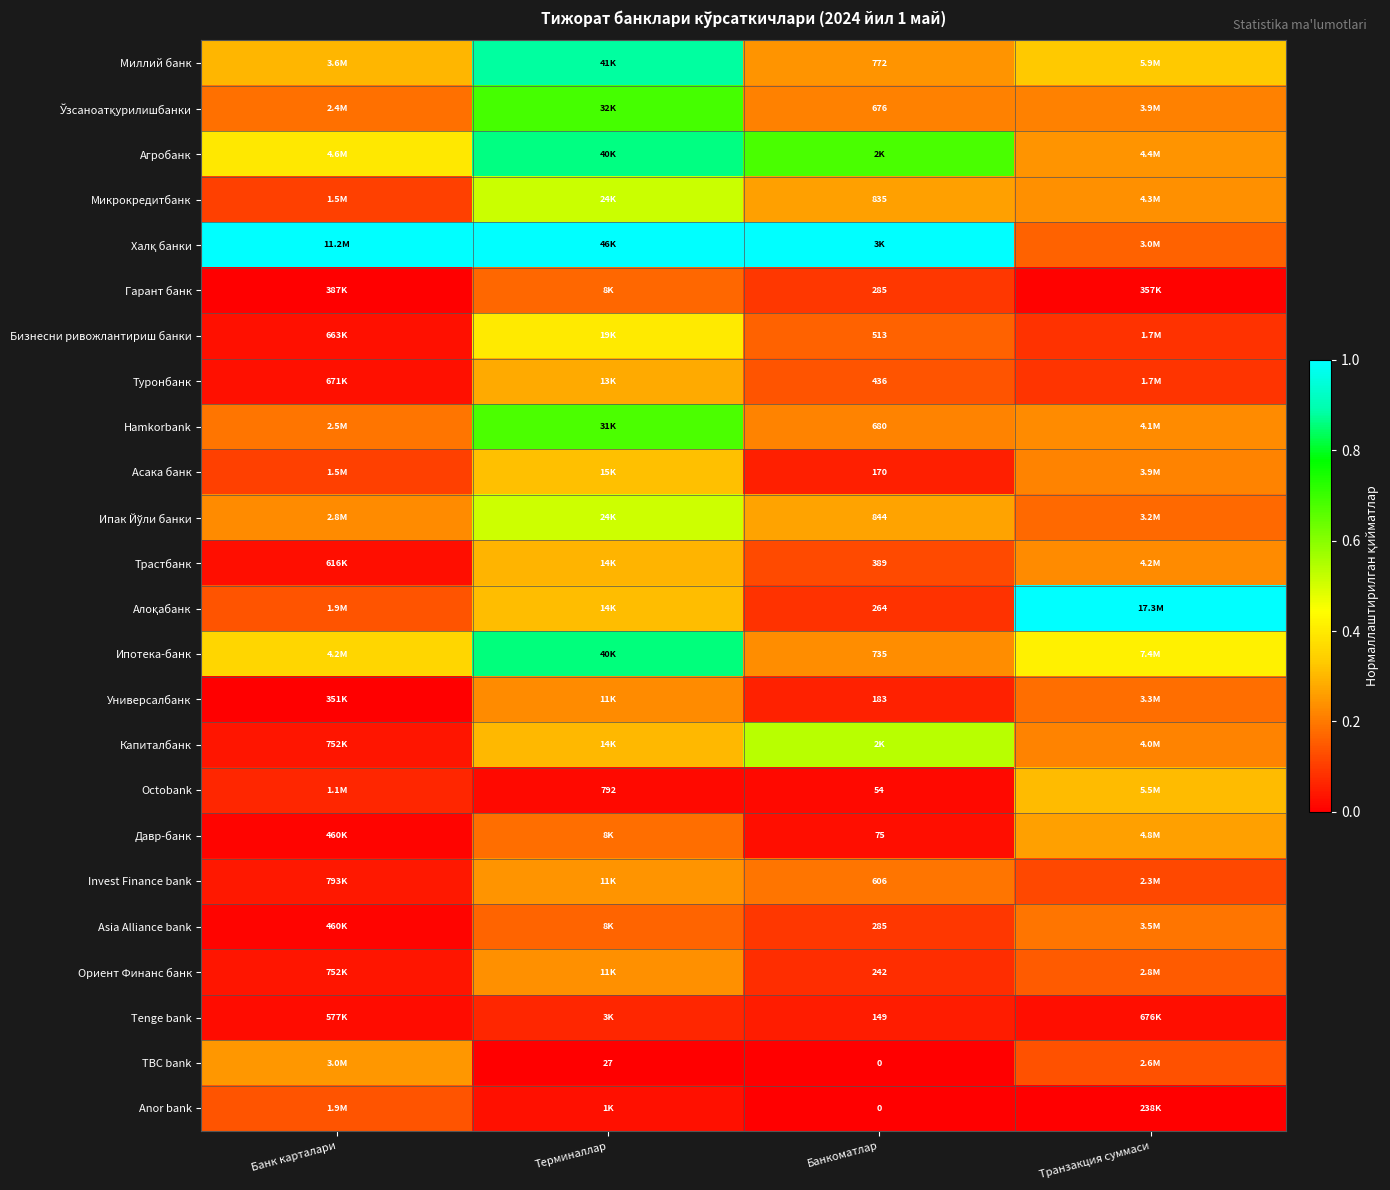

List the series in order of their peak value, lowest first.

Tenge bank, Anor bank, Гарант банк, Asia Alliance bank, Универсалбанк, Ориент Финанс банк, Invest Finance bank, TBC bank, Давр-банк, Туронбанк, Трастбанк, Octobank, Асака банк, Бизнесни ривожлантириш банки, Ипак Йўли банки, Микрокредитбанк, Капиталбанк, Hamkorbank, Ўзсаноатқурилишбанки, Ипотека-банк, Агробанк, Миллий банк, Халқ банки, Алоқабанк